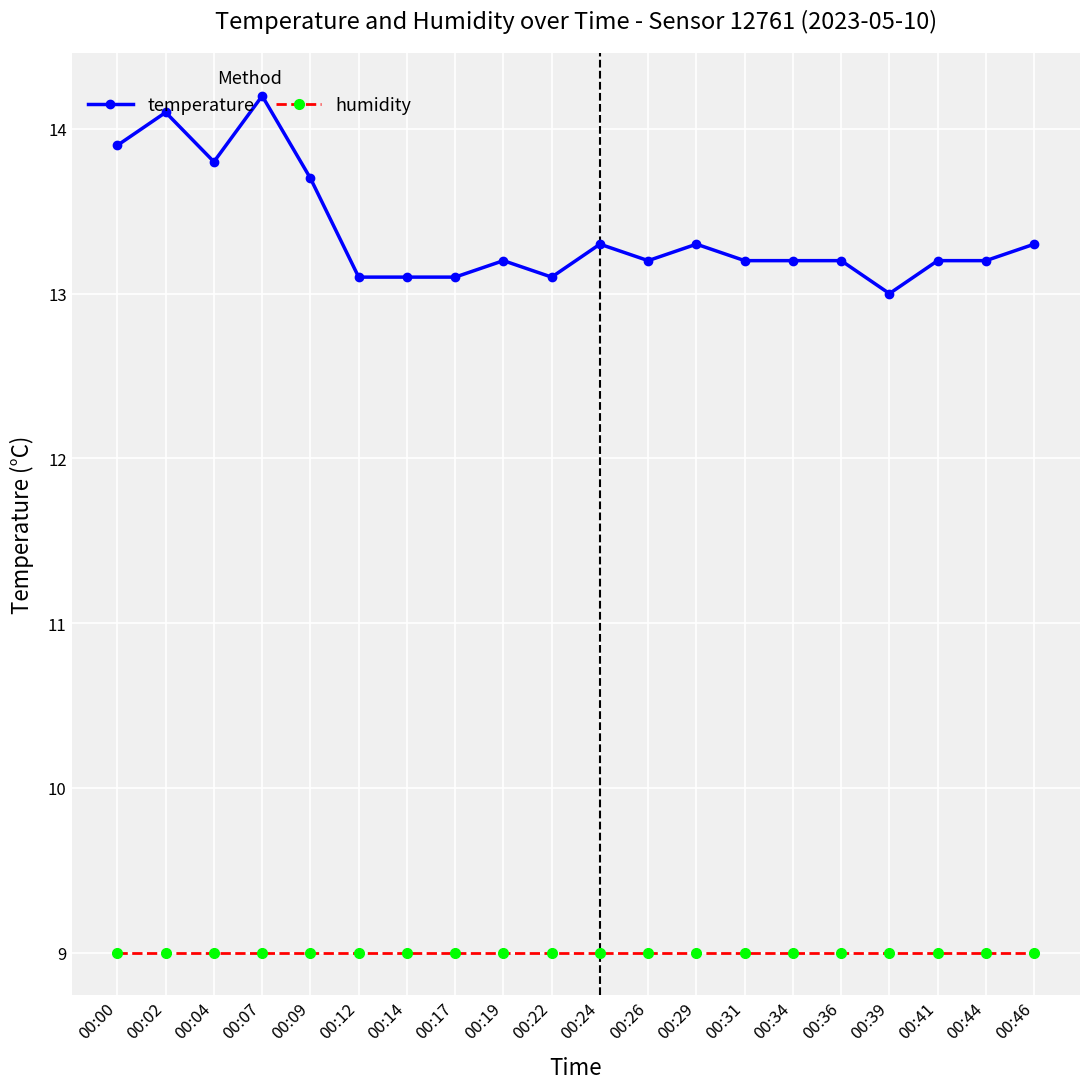

At which category does temperature reach its first local peak?

00:02